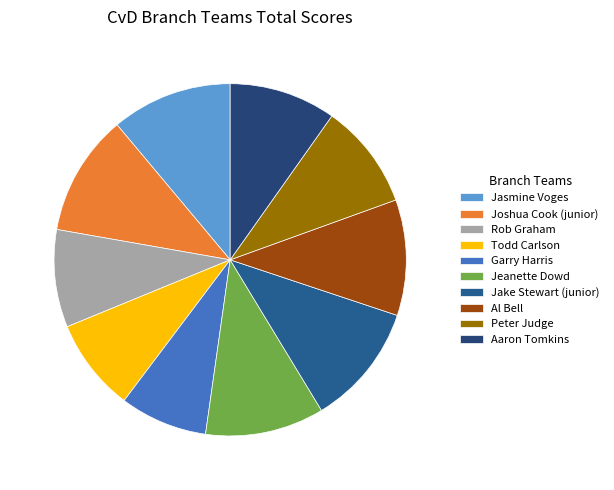

Which category has the biggest portion of the pie?

Jake Stewart (junior)